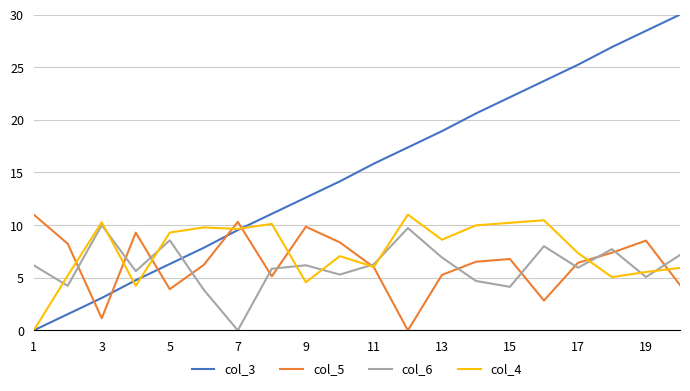

What is the sum of all col_4 values?

150.4